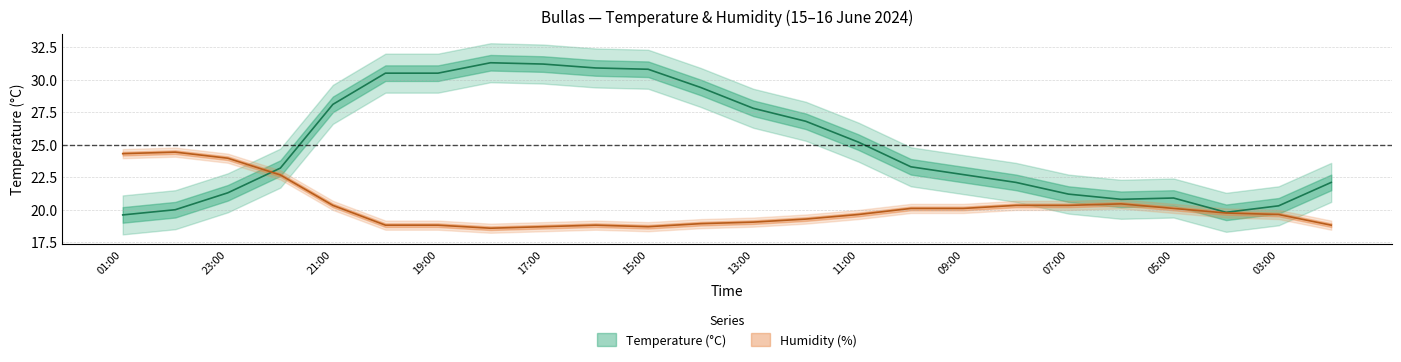

True or false: Temperature (°C) and Humidity (%) intersect in this chart.

True